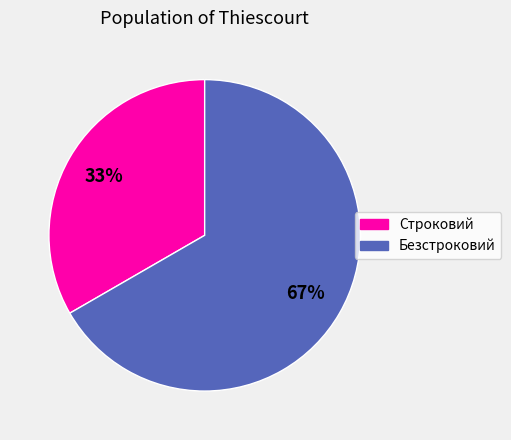

Do Строковий and Безстроковий together represent more than half of the pie?

Yes